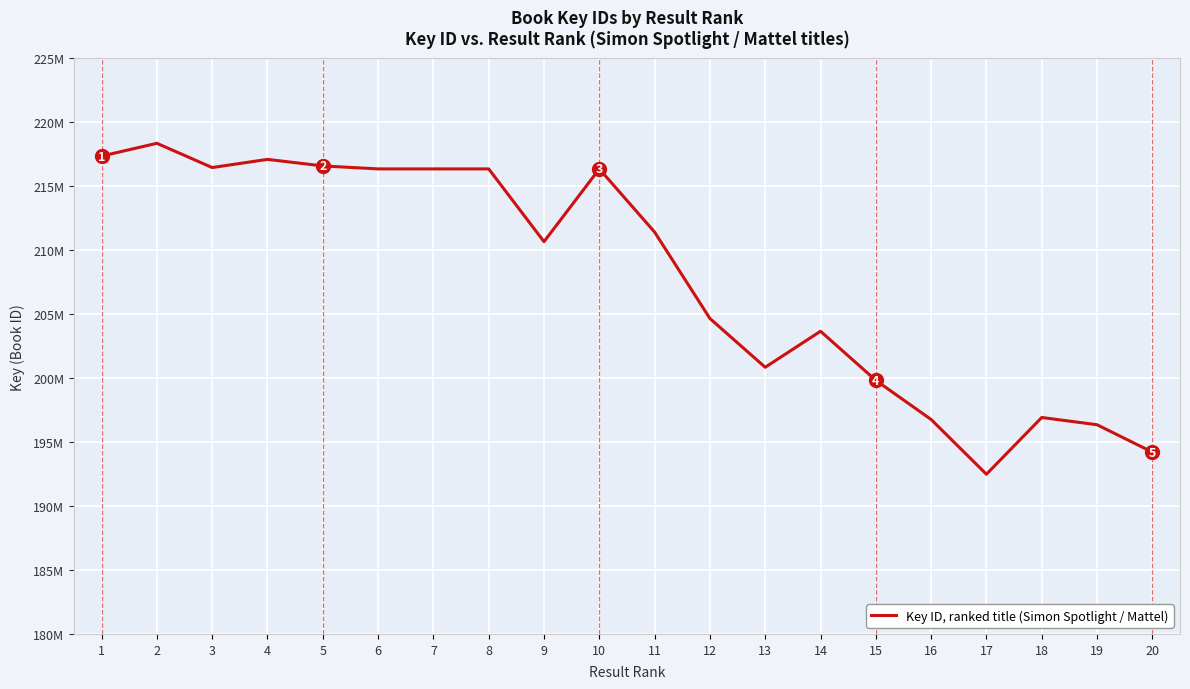

True or false: the data has more than 1 interior local peaks.

True